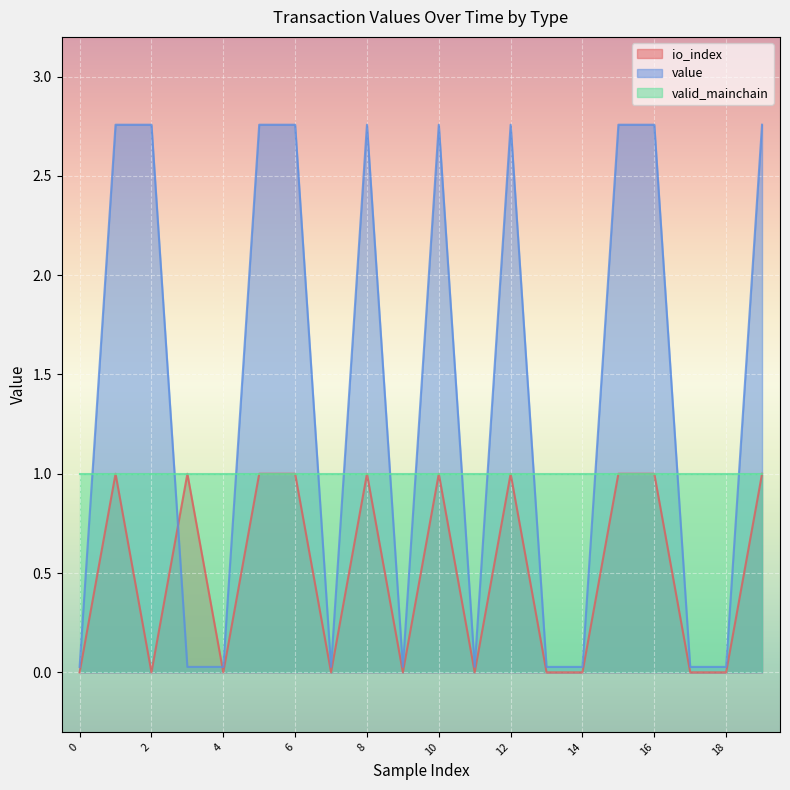

Which series has the widest spread of values?

value